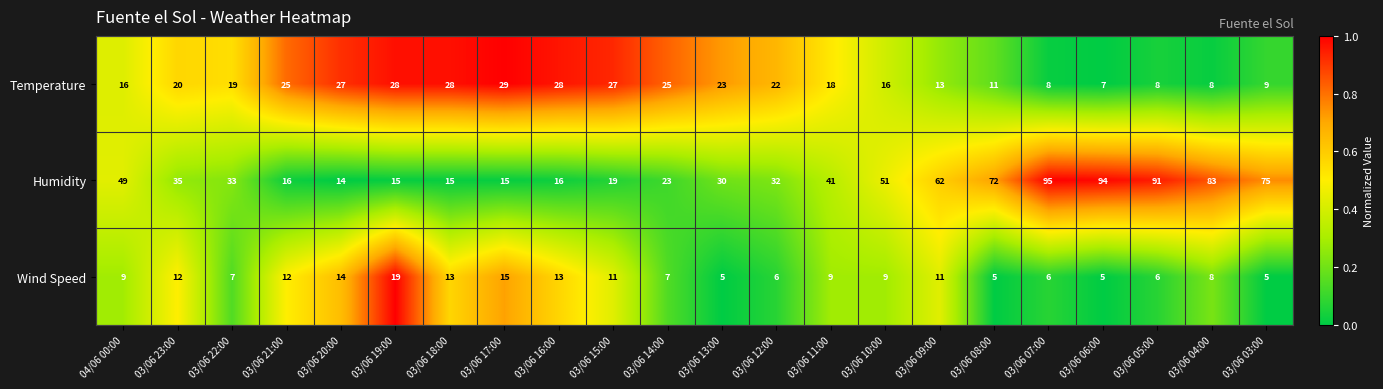

What value does the Temperature series have at 03/06 08:00?

11